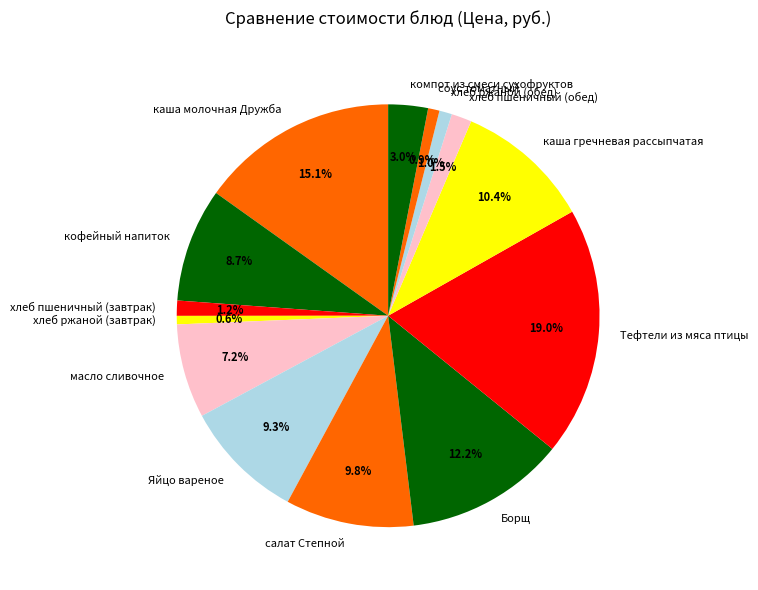

Does any single category account for the majority?

No